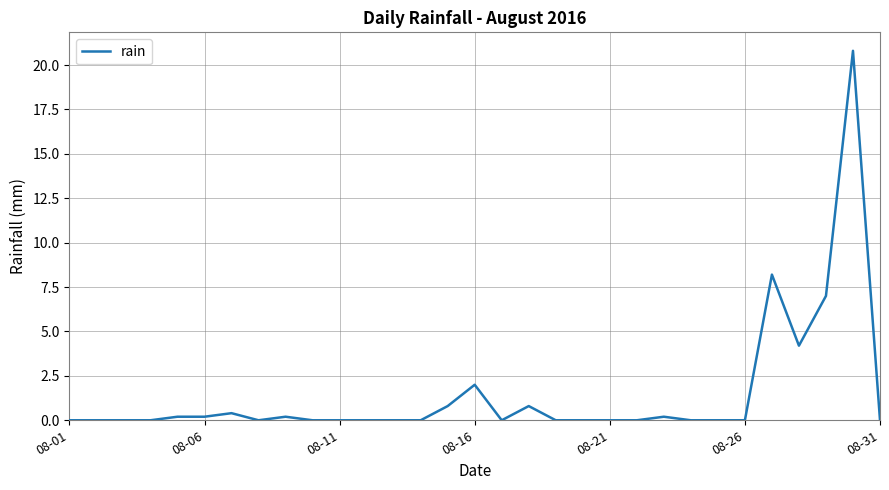

What is the difference between the maximum and minimum values?

20.8